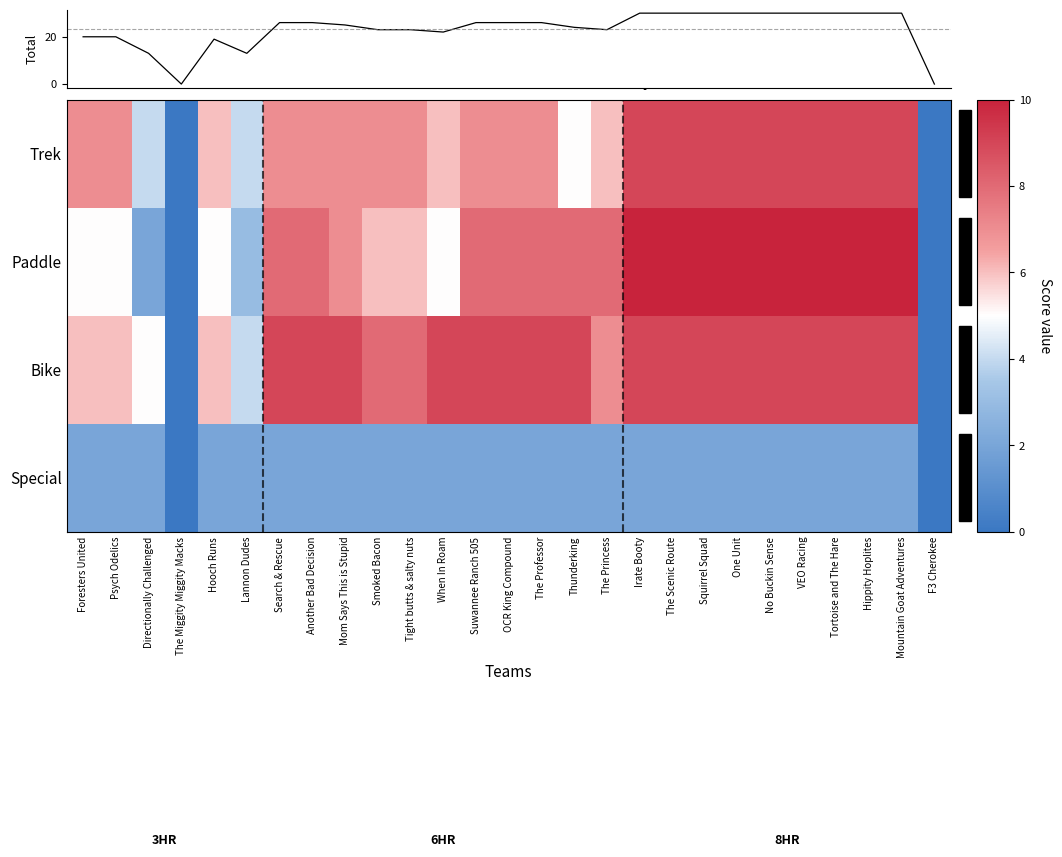

Between Irate Booty and One Unit, which is larger?

Irate Booty